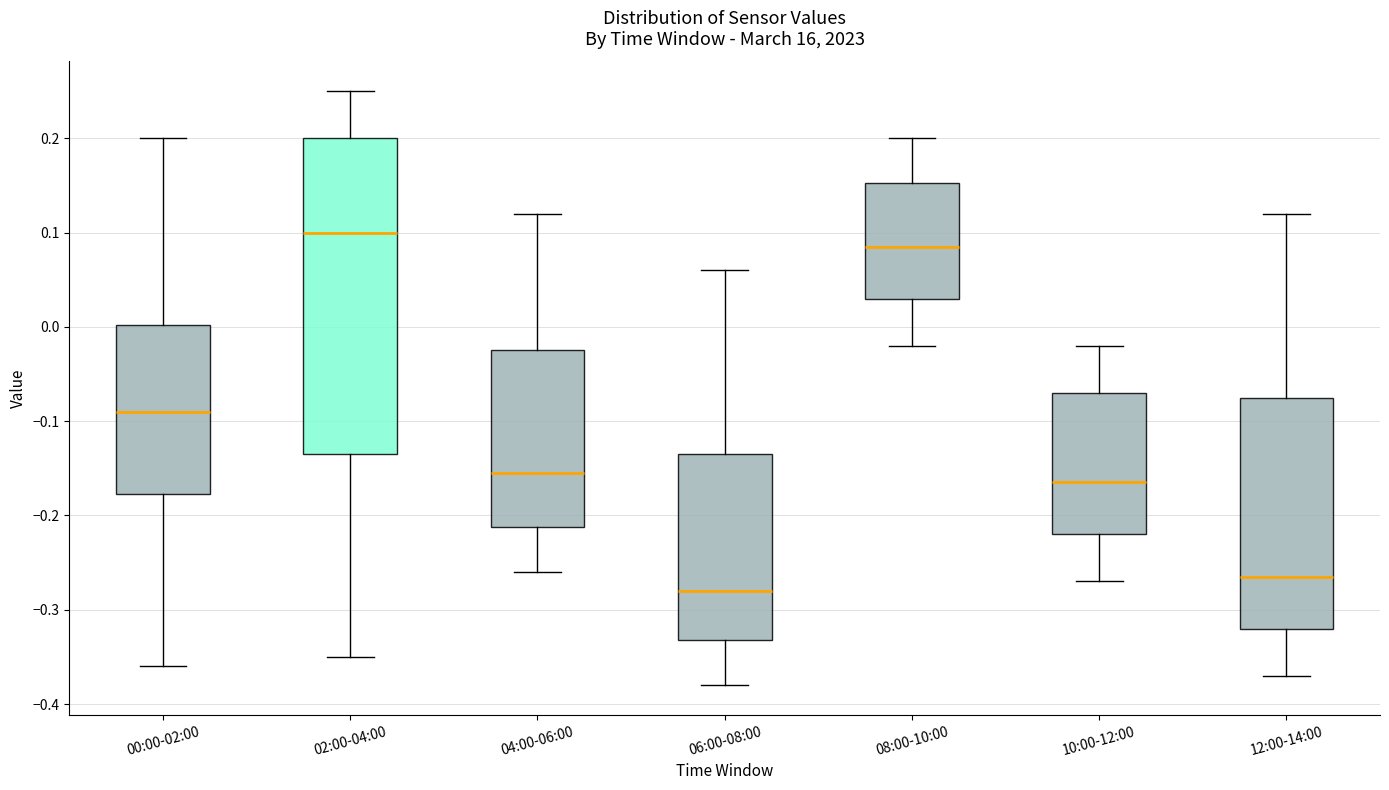

Which box's median line is the highest?

02:00-04:00